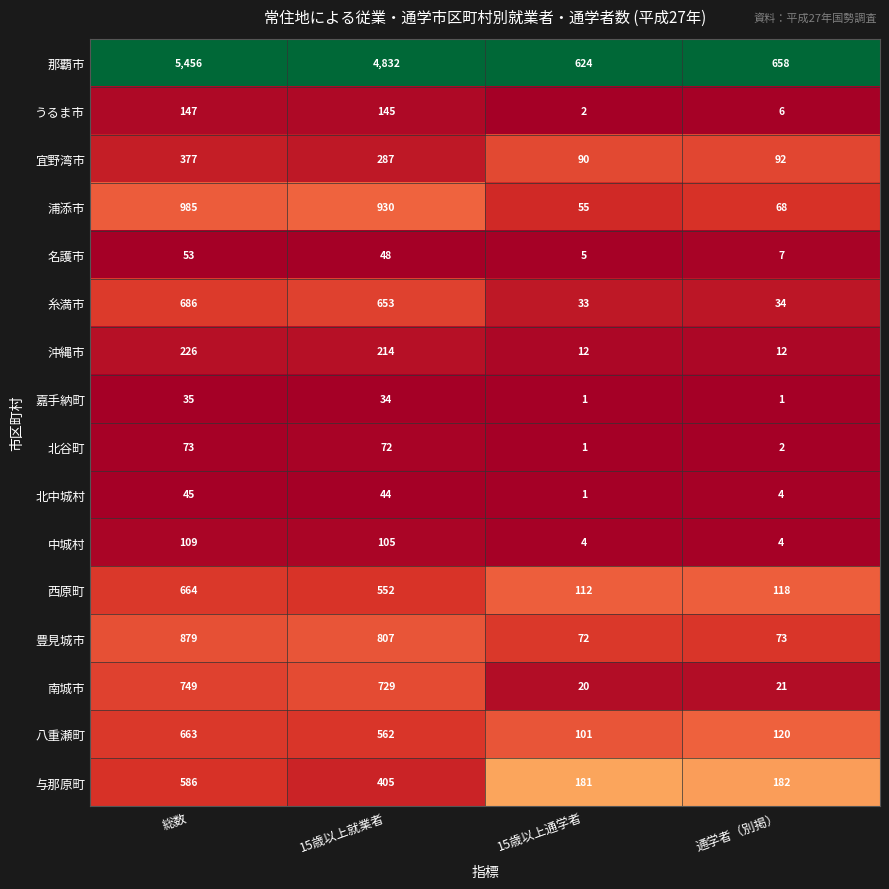

At 15歳以上就業者, list the series in order from largest to smallest.

那覇市, 浦添市, 豊見城市, 南城市, 糸満市, 八重瀬町, 西原町, 与那原町, 宜野湾市, 沖縄市, うるま市, 中城村, 北谷町, 名護市, 北中城村, 嘉手納町